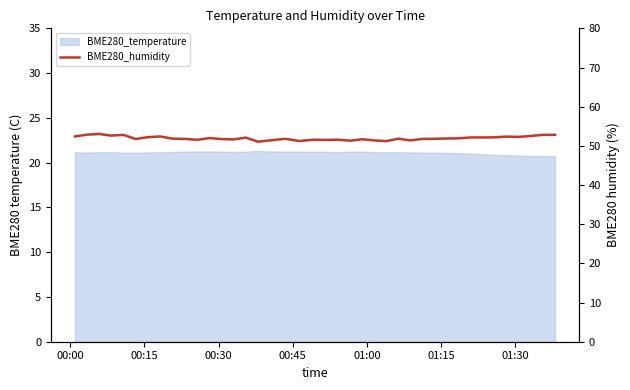

What is the sum of all values?

2078.3